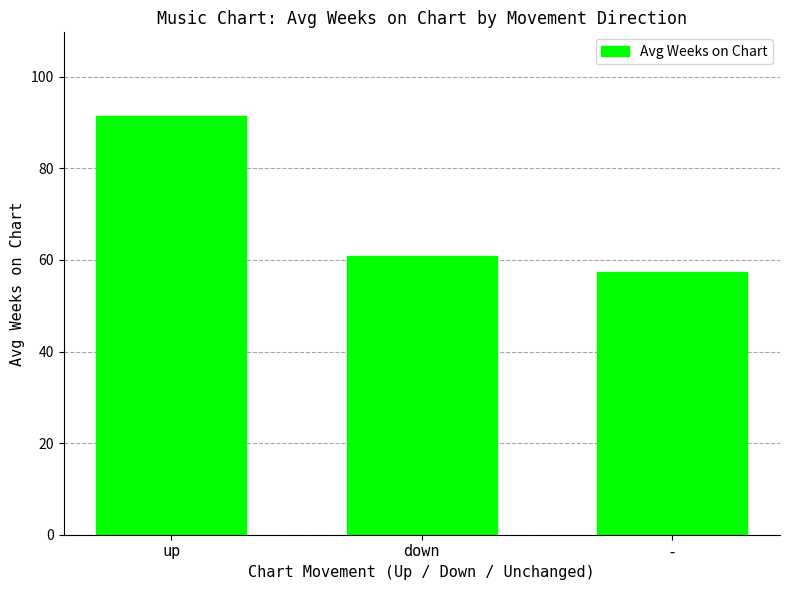

What is the label of the 3rd bar from the left?

-